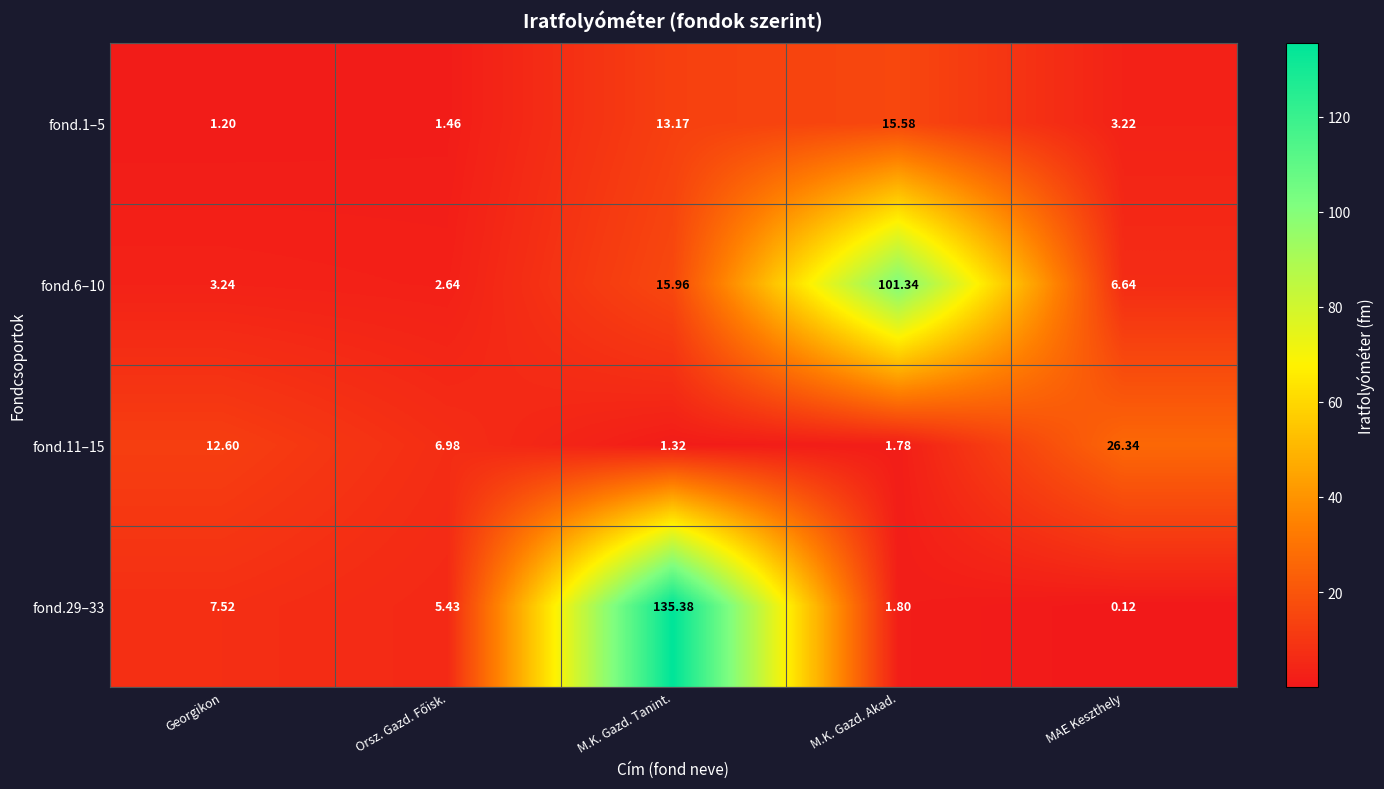

Which label corresponds to the smallest value in the chart?

MAE Keszthely